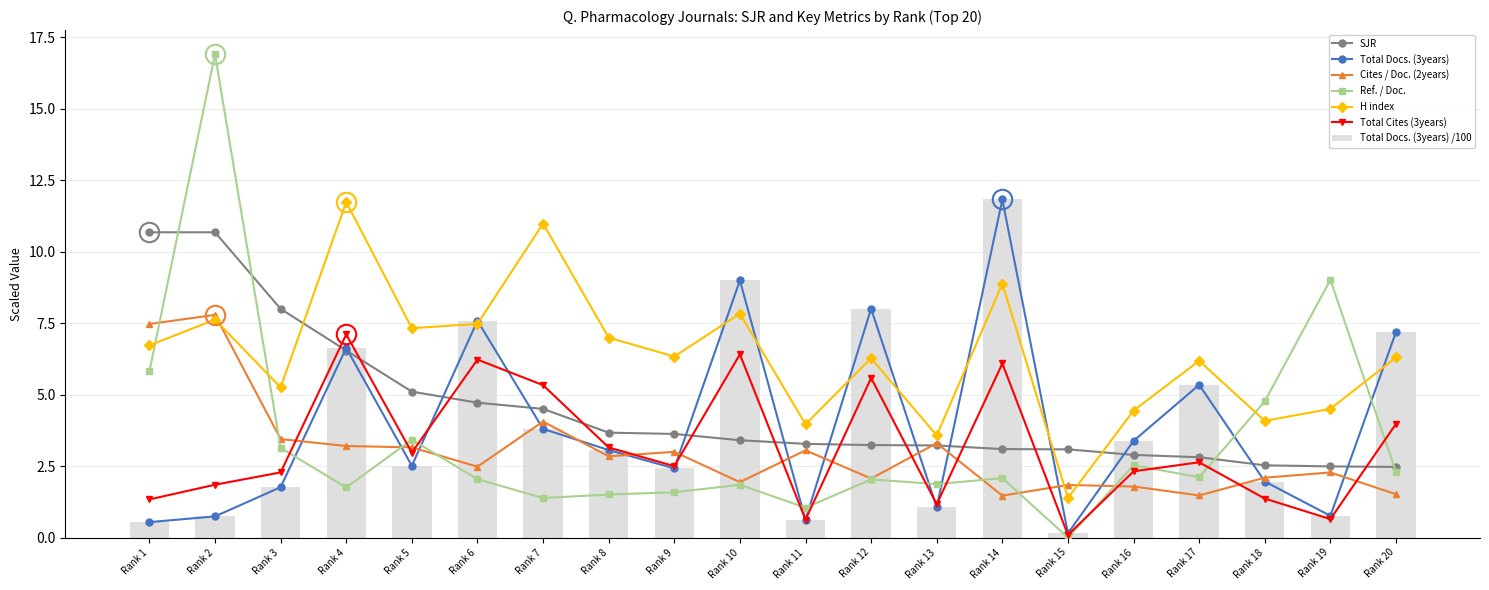

What is the sum of all Total Docs. (3years) /100 values?

78.3